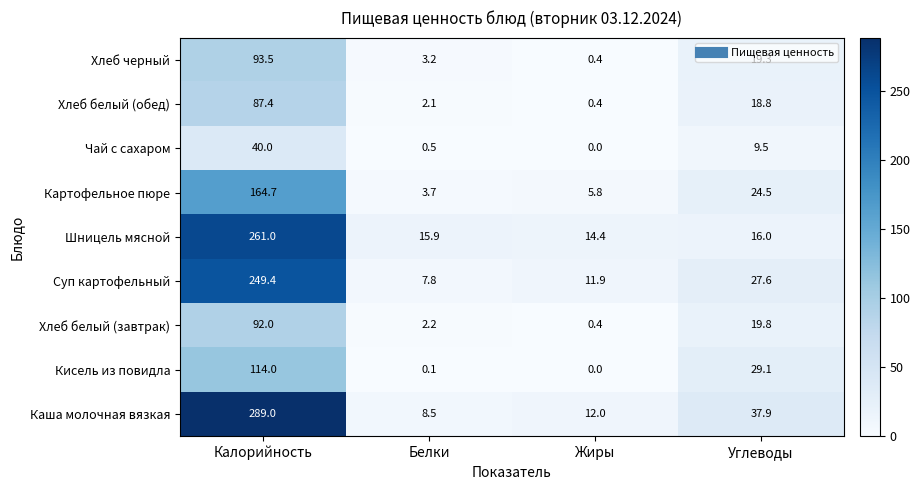

The value of Каша молочная вязкая at Жиры is 12.0. True or false?

True